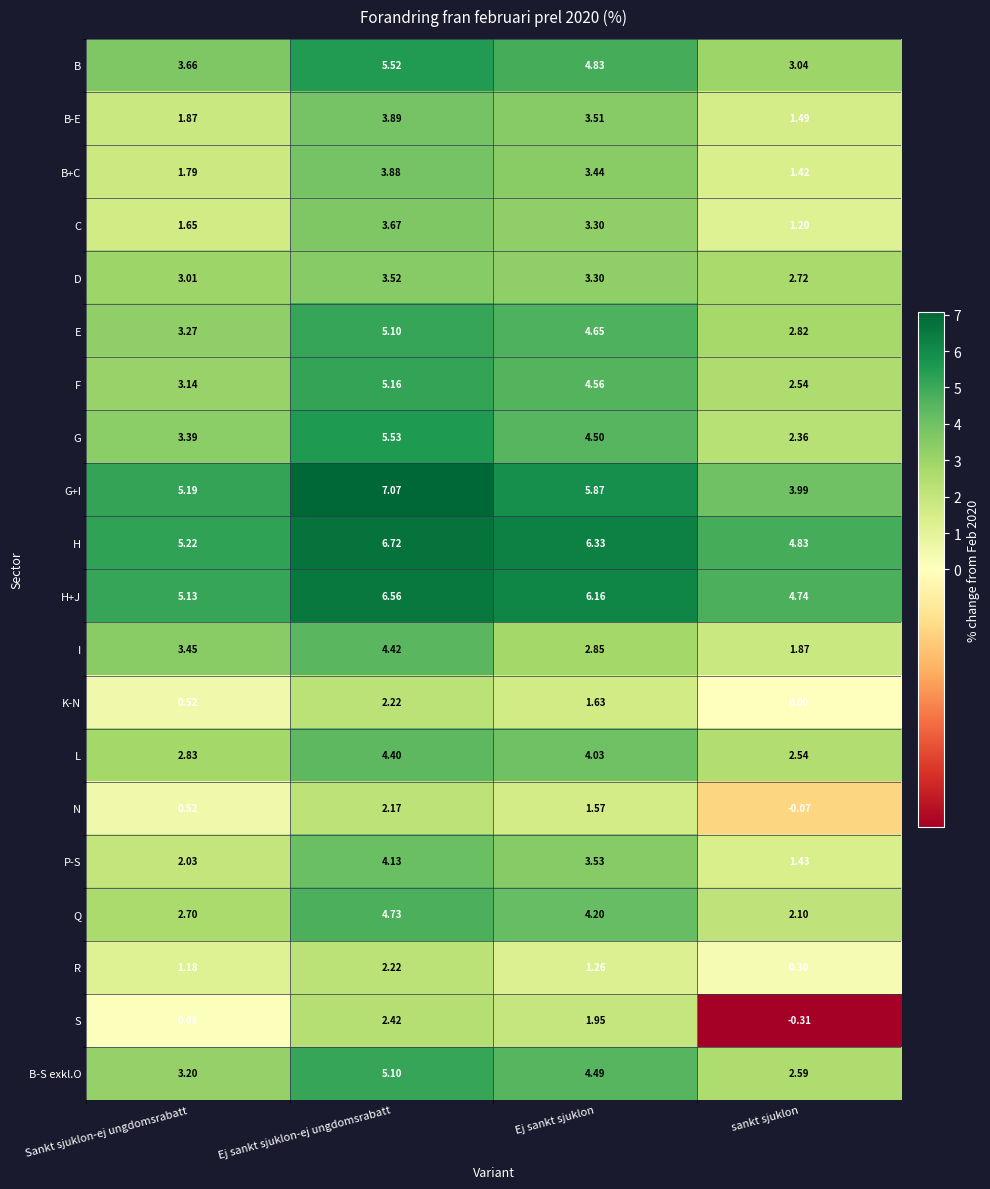

Rank the categories by H value from highest to lowest.

Ej sankt sjuklon-ej ungdomsrabatt, Ej sankt sjuklon, Sankt sjuklon-ej ungdomsrabatt, sankt sjuklon